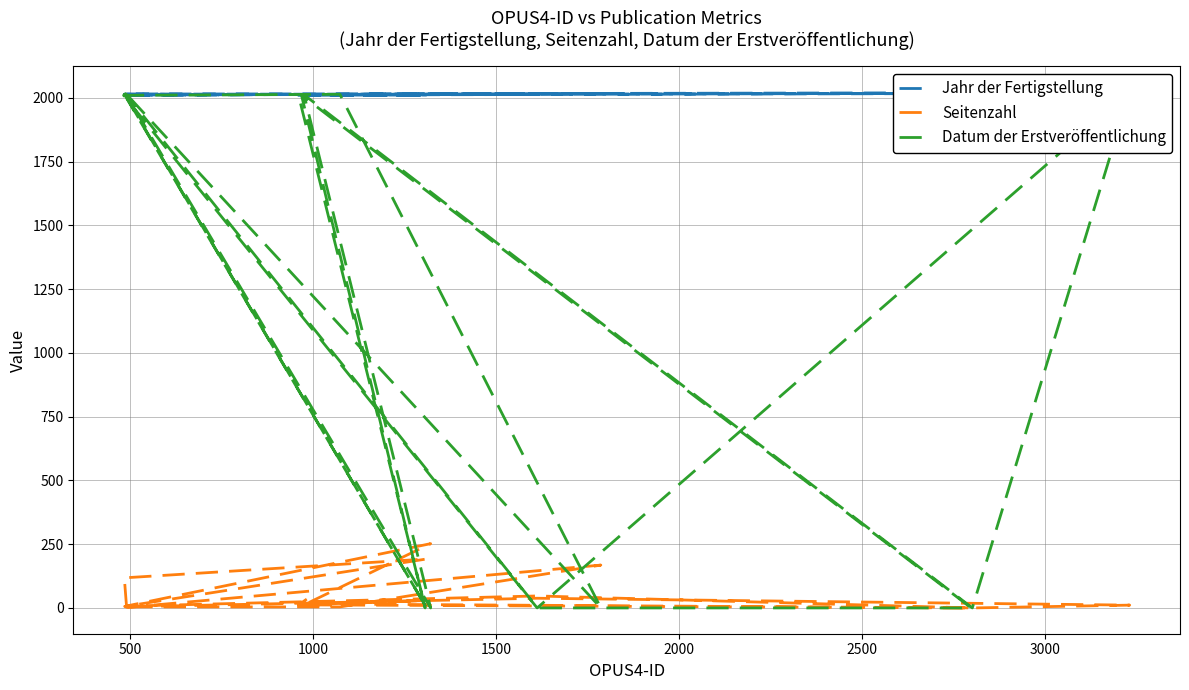

In Seitenzahl, how many points are lower than both neighbors (excluding endpoints)?

5